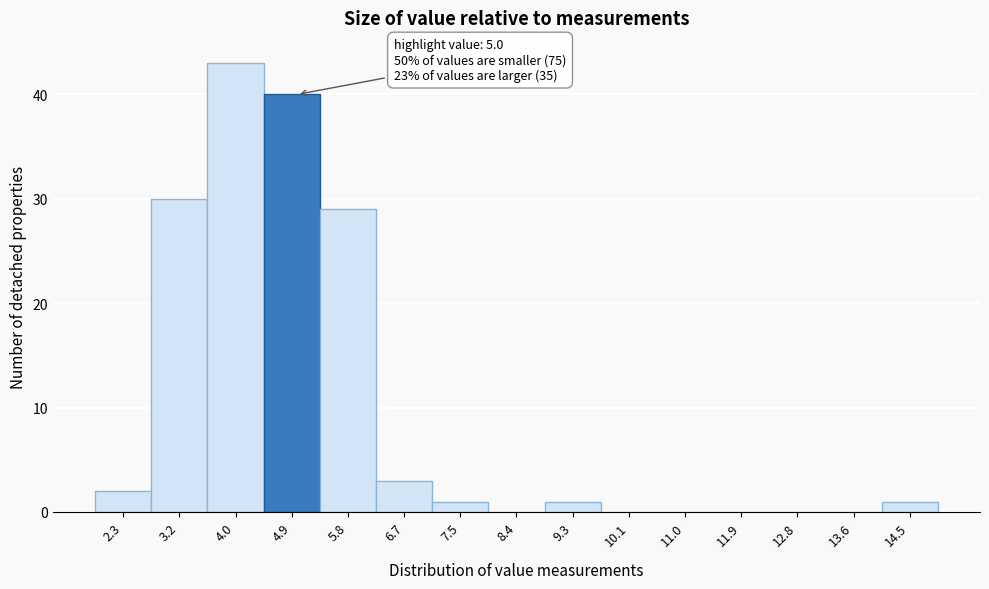

Which range on the x-axis has the tallest bar?

3.6 to 4.5